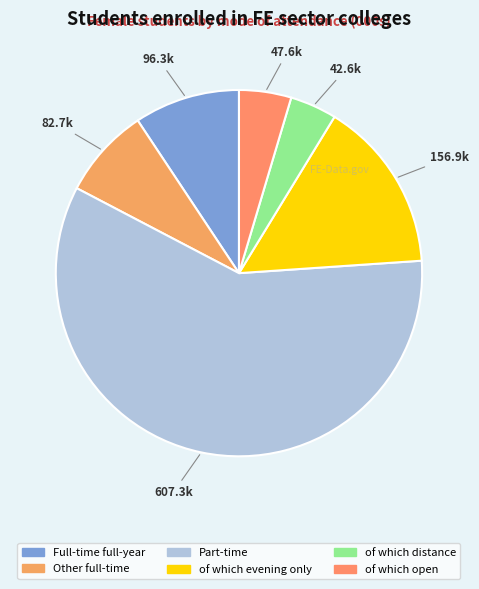

Approximately how many times larger is the value at Full-time full-year compared to of which distance?

2.3